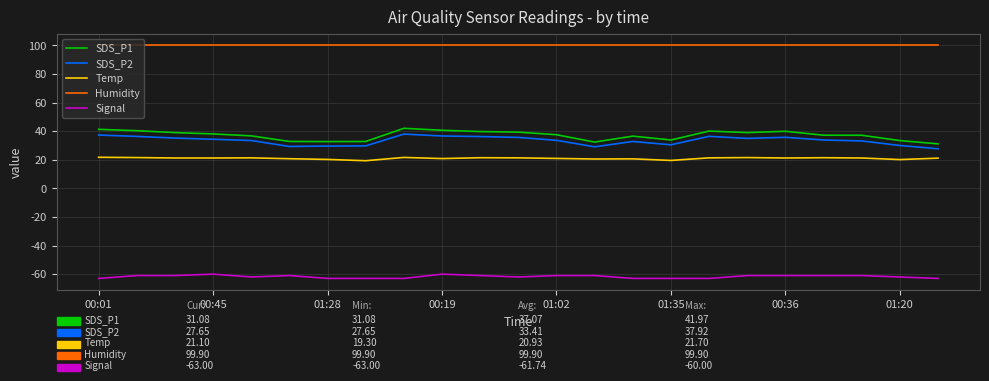

Which series has the largest total across all categories?

Humidity